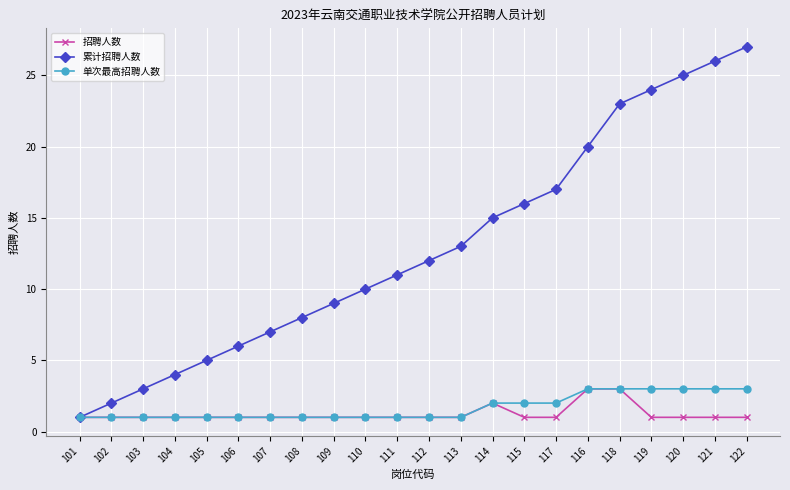

What is the highest value of the 累计招聘人数 series?

27